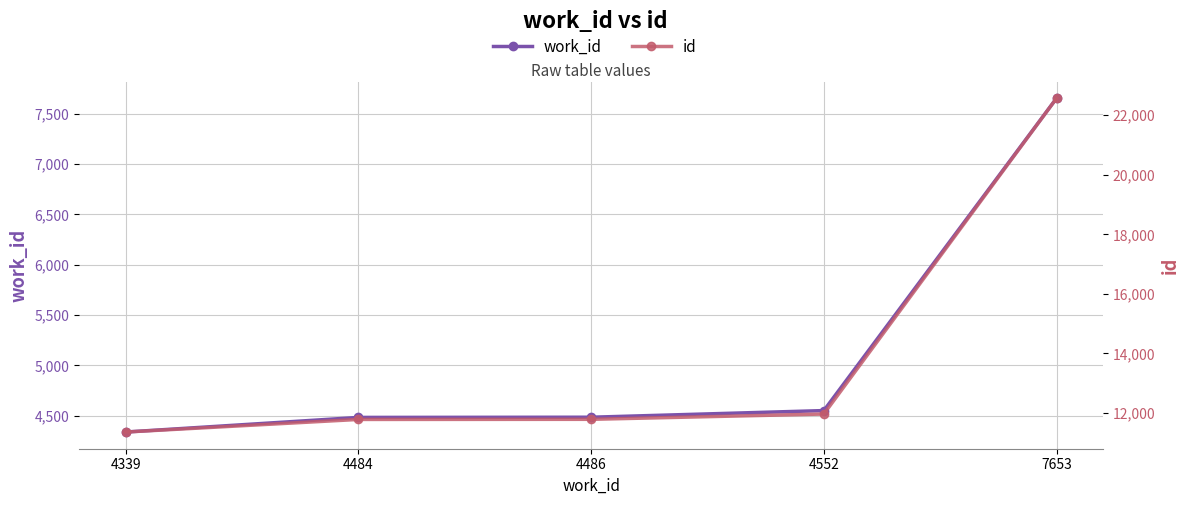

True or false: id has a value of 20983 at 4484.

False